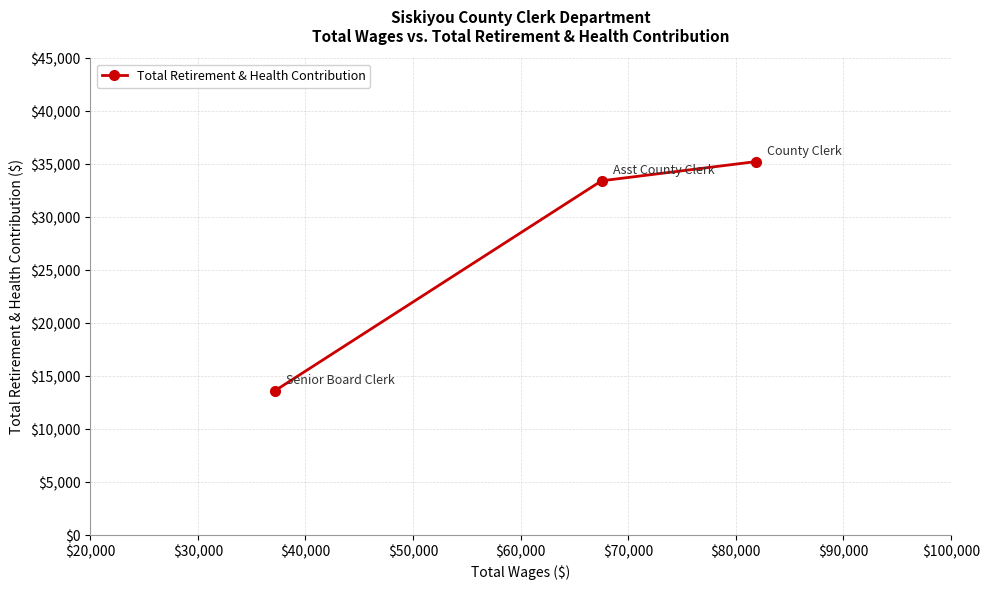

What is the minimum value shown in the chart?

13647